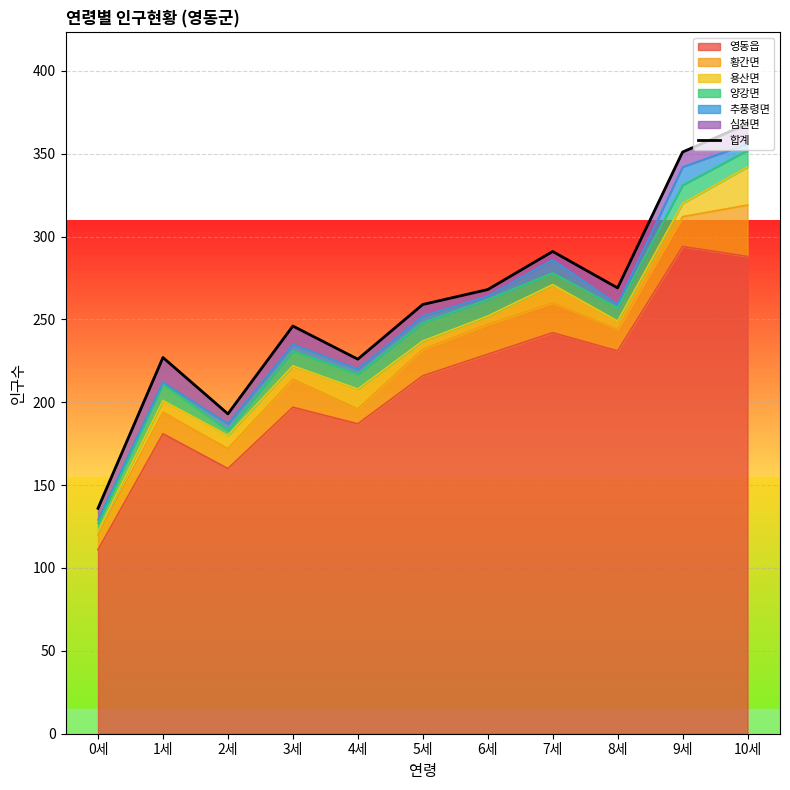

List the labels in order of value, largest first.

10세, 9세, 7세, 8세, 6세, 5세, 3세, 1세, 4세, 2세, 0세